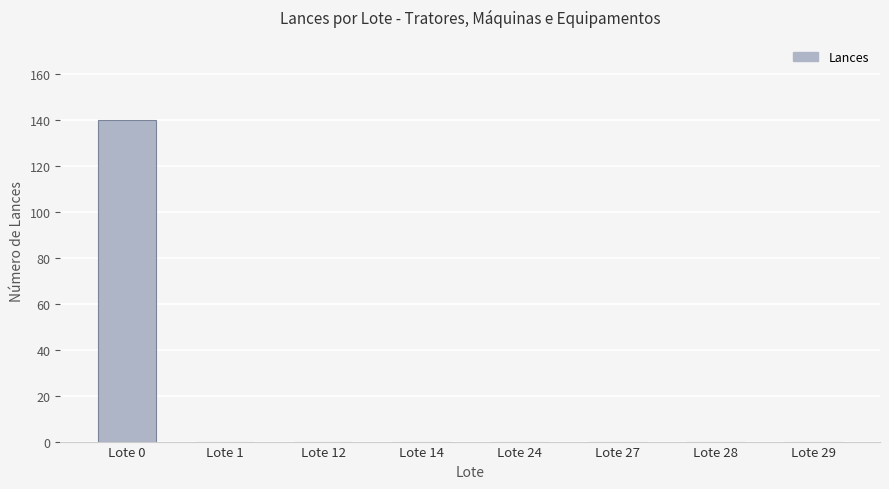

Count the number of categories in the chart.

8